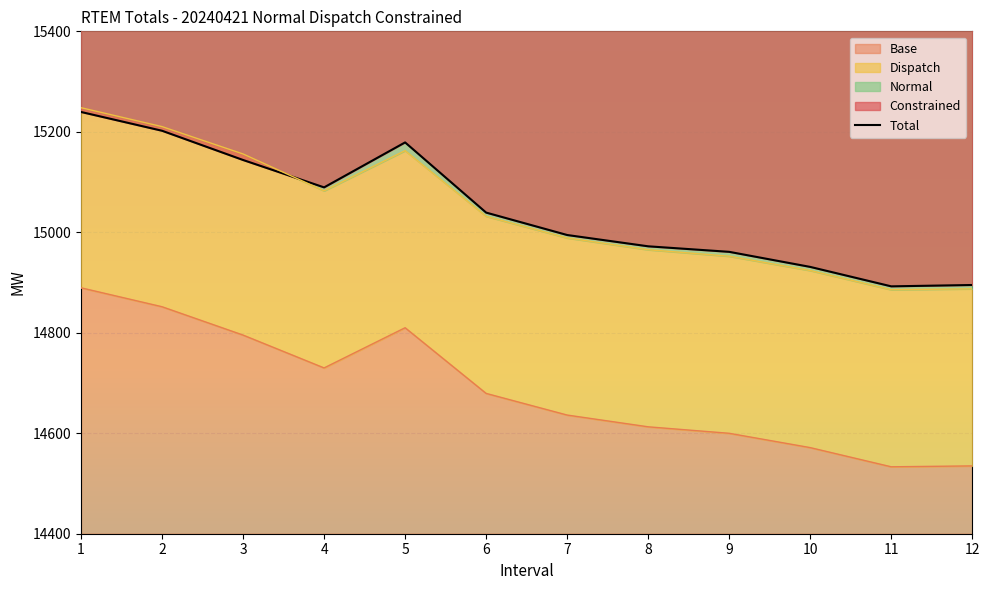

How many data points in Total are less than 15039?

6